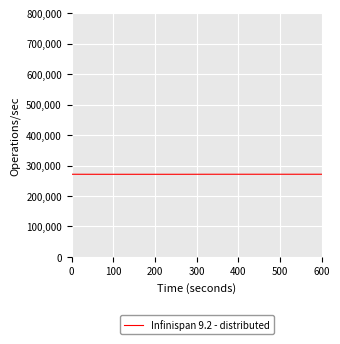

What is the minimum value shown in the chart?

271355